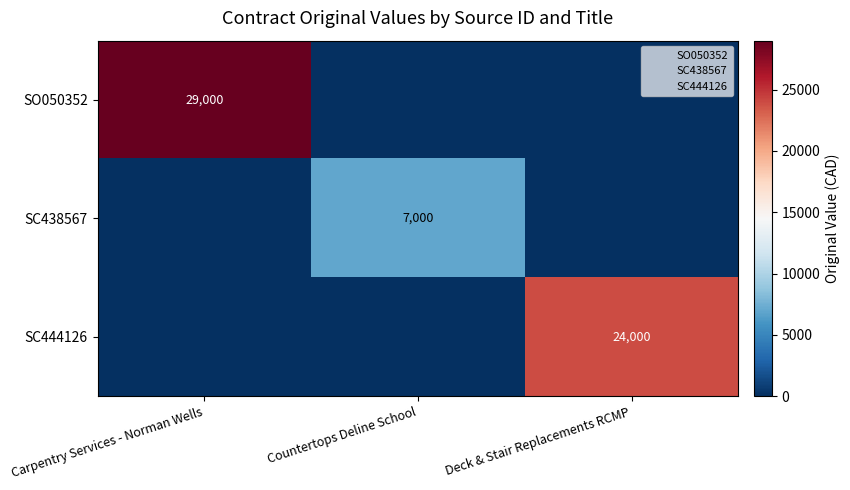

The value of SC438567 at Countertops Deline School is 9206. True or false?

False